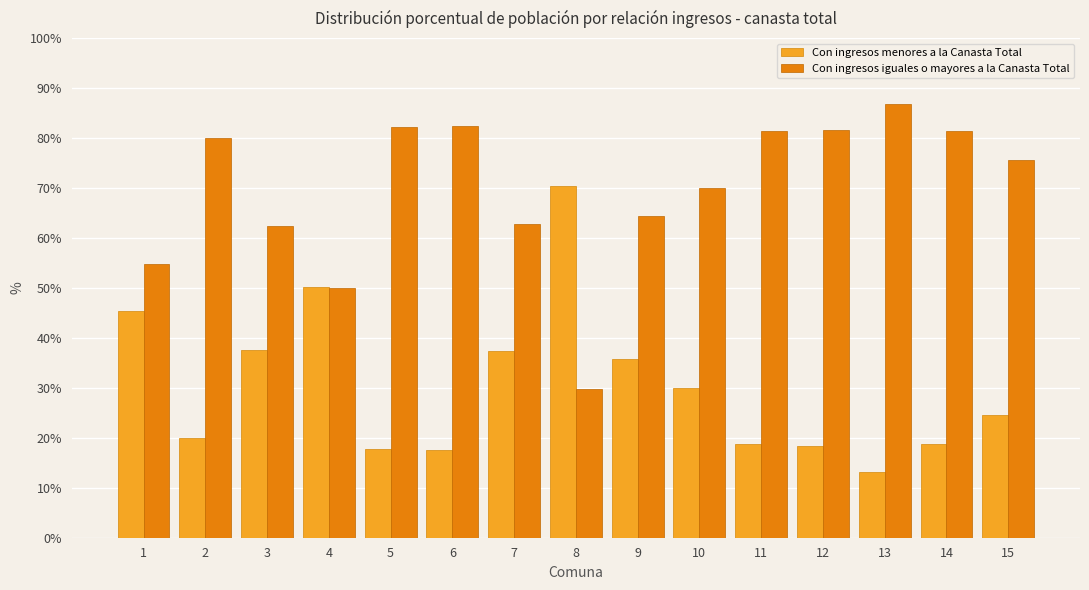

Rank the series by their average value, from lowest to highest.

Con ingresos menores a la Canasta Total, Con ingresos iguales o mayores a la Canasta Total